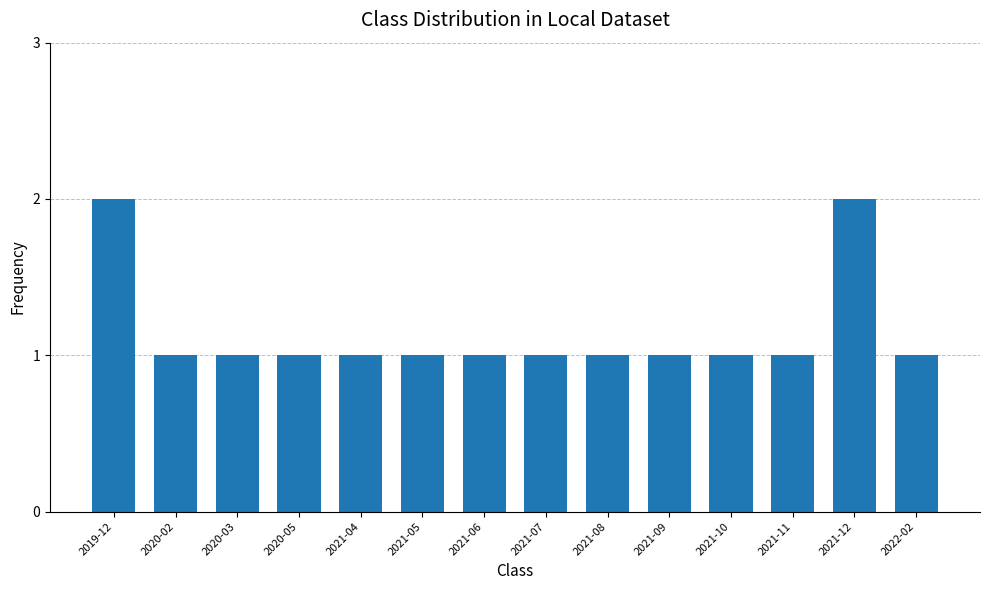

What position from the left is 2021-09?

10